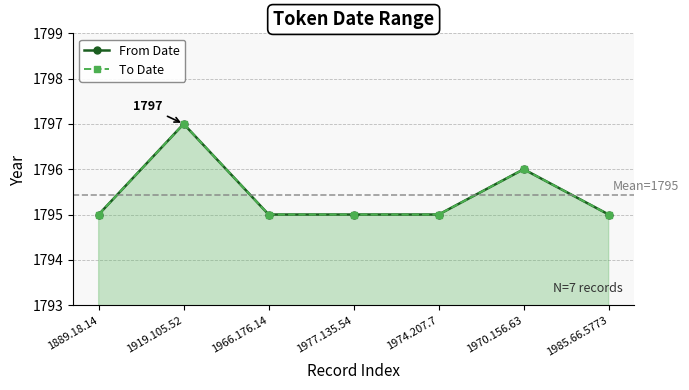

What are all the series names shown in the legend?

From Date, To Date